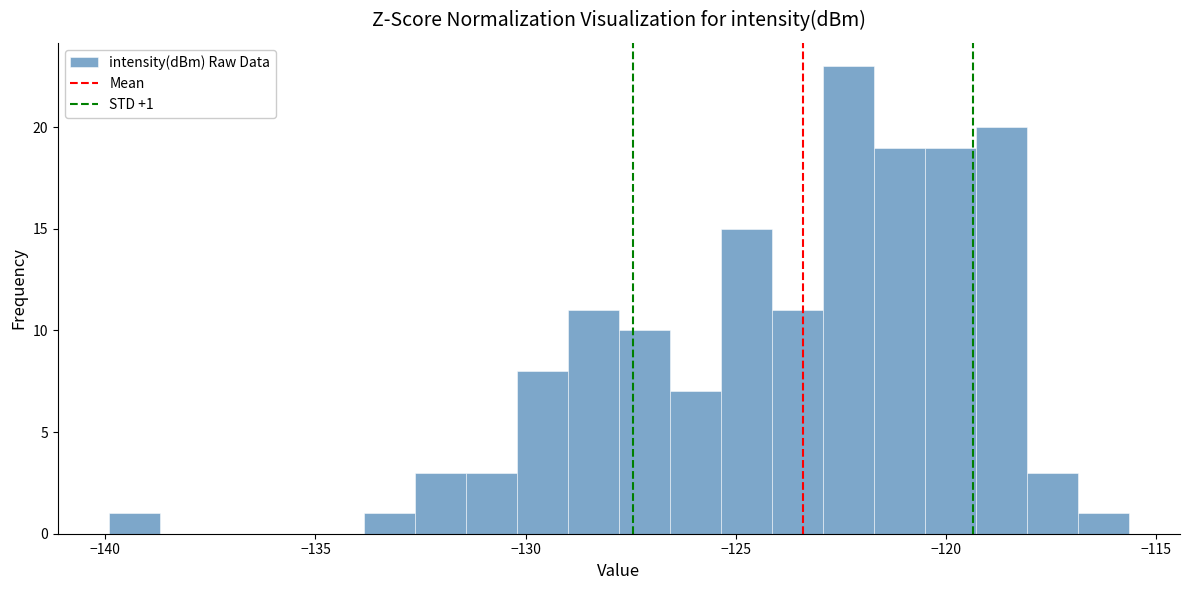

Read against the x-axis, roughly where is the centre of the tallest bar?

-122.5